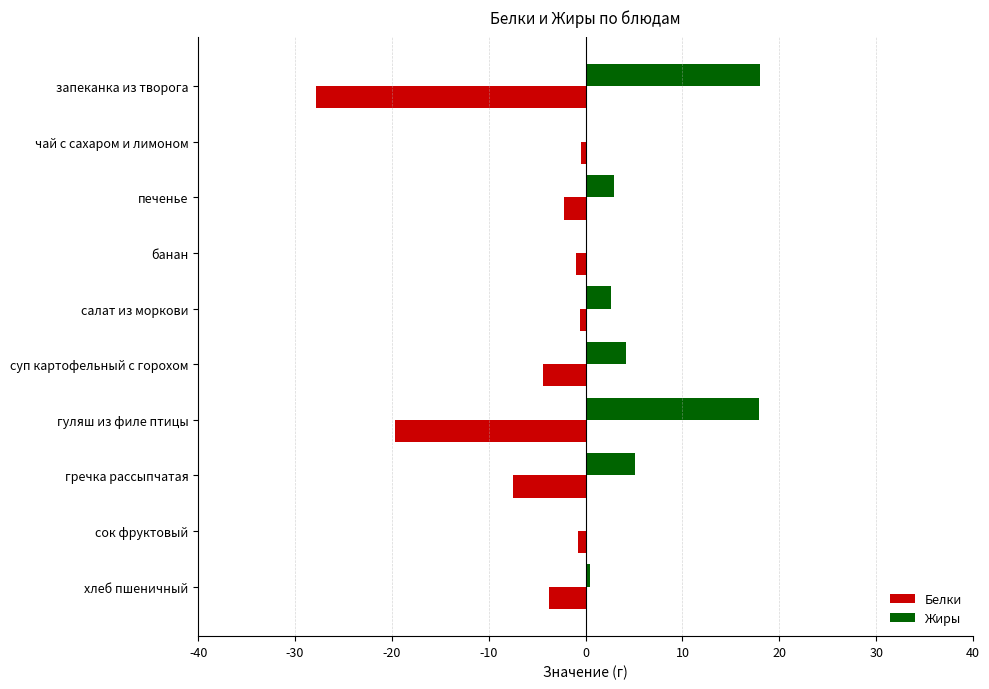

What is the sum of all Белки values?

-68.2